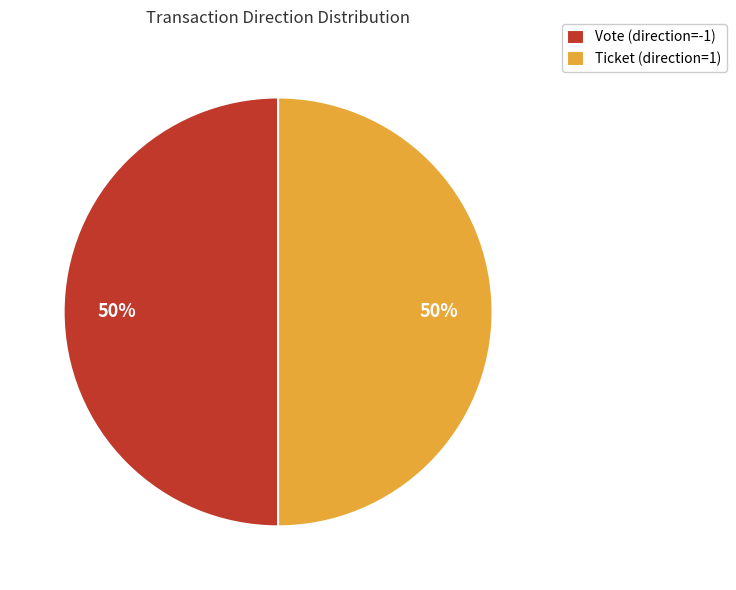

What percentage is the Vote (direction=-1) slice, to the nearest percent?

50%